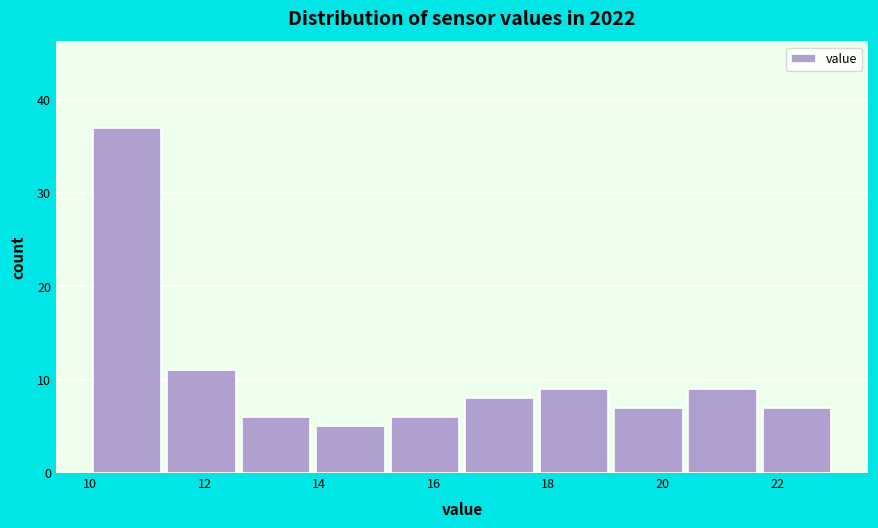

Reading left to right, list every bar in this chart as the range it spans on the x-axis followed by its height. Neither the bar edges nor the heights are printed on the chart, so give them approximately, as read against the axes.

10.0 to 11.3: 37
11.3 to 12.6: 11
12.6 to 13.9: 6
13.9 to 15.2: 5
15.2 to 16.5: 6
16.5 to 17.8: 8
17.8 to 19.1: 9
19.1 to 20.4: 7
20.4 to 21.7: 9
21.7 to 23.0: 7